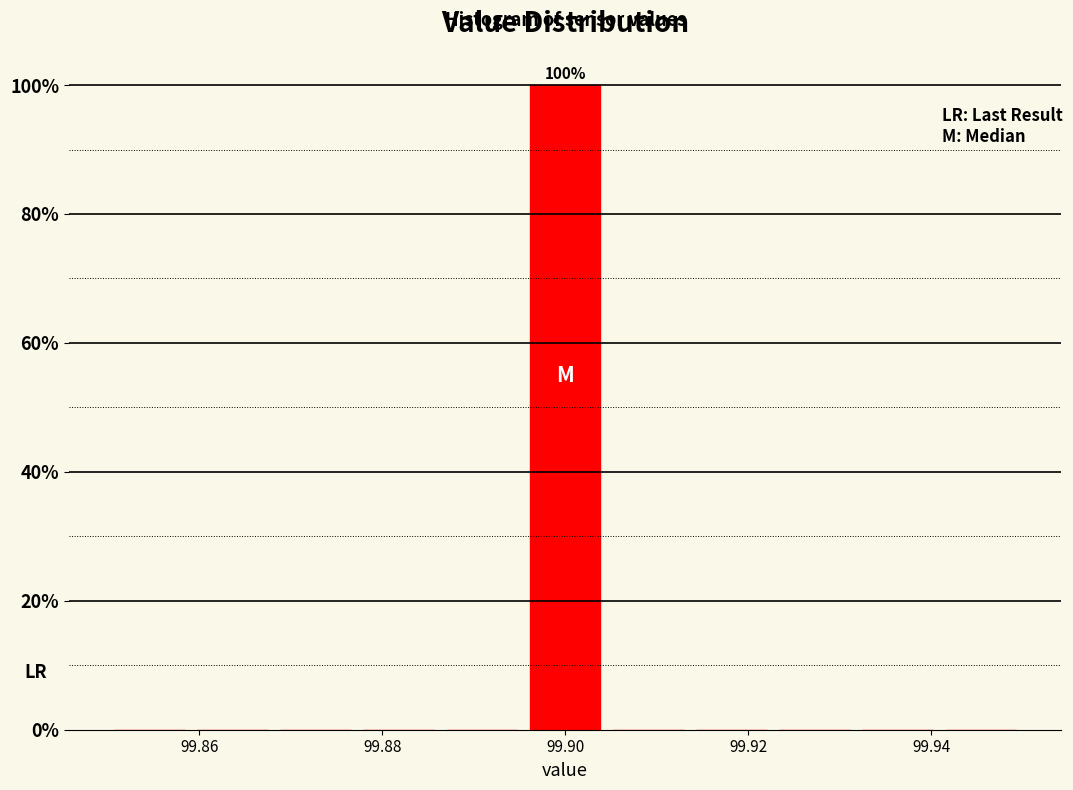

Over which range of the x-axis is the bar tallest?

99.896 to 99.904